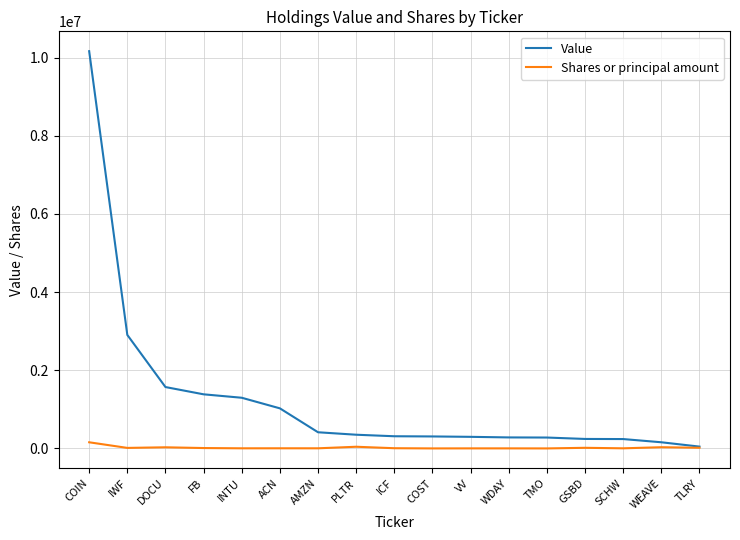

The value of Value at ICF is 312000. True or false?

True